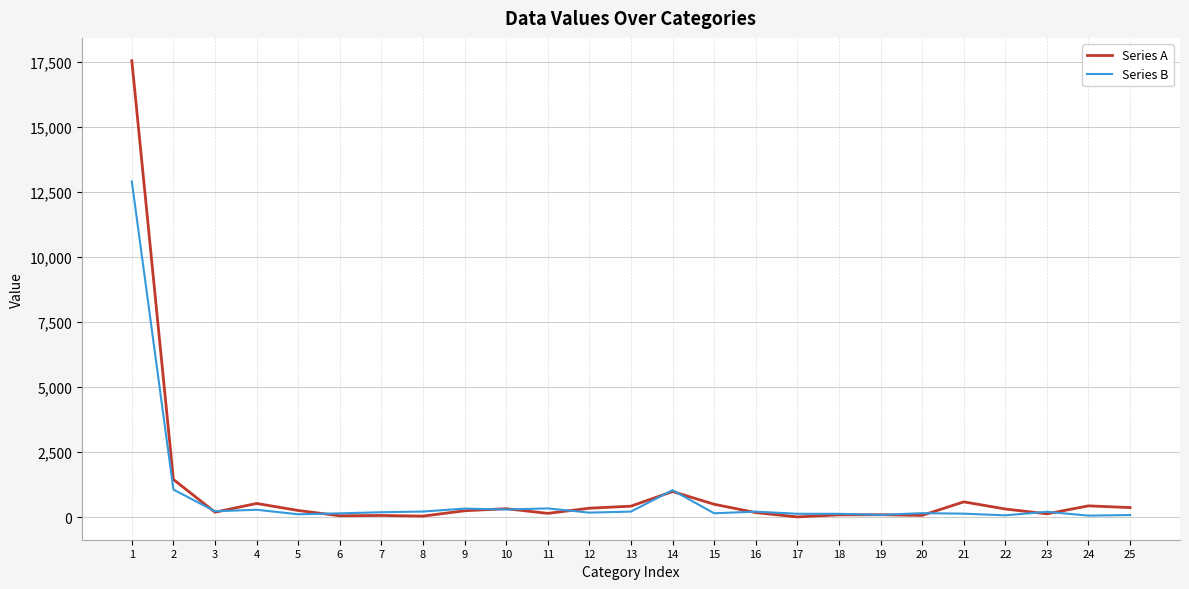

Which series has the widest spread of values?

Series A